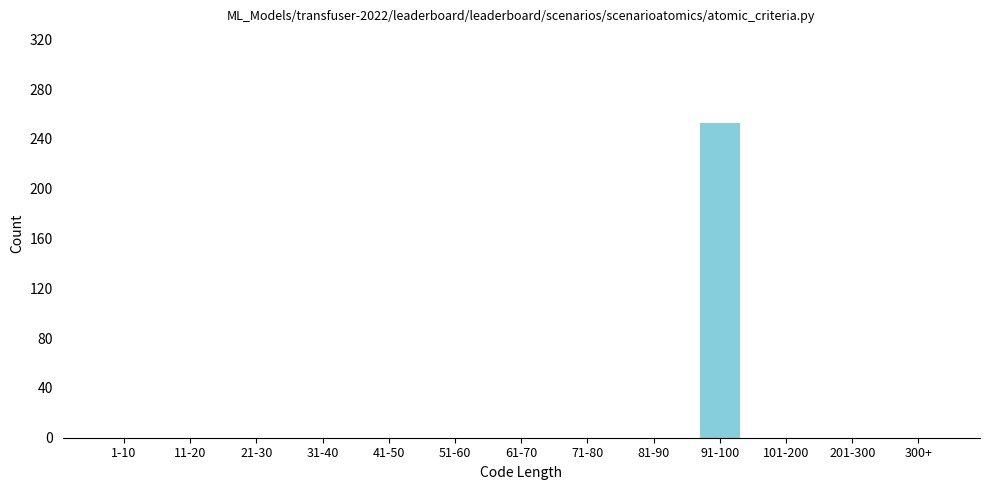

Reading right to left, list all the values displayed in this chart.

300+=0	201-300=0	101-200=0	91-100=253	81-90=0	71-80=0	61-70=0	51-60=0	41-50=0	31-40=0	21-30=0	11-20=0	1-10=0